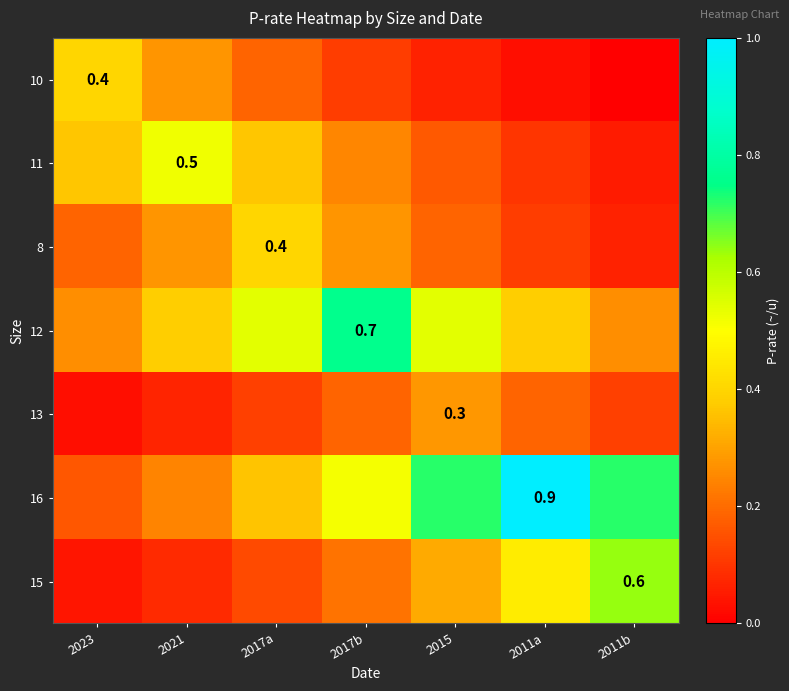

At which category is the sum across all series the highest?

2017b